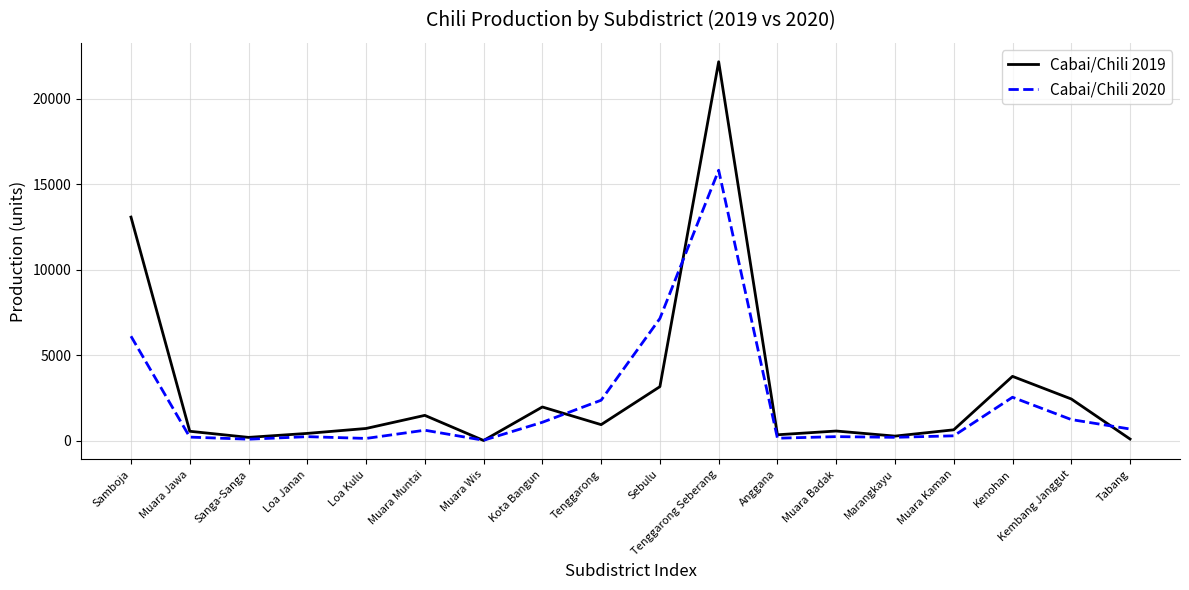

The Cabai/Chili 2019 series shows 22151 at Tenggarong Seberang. True or false?

True